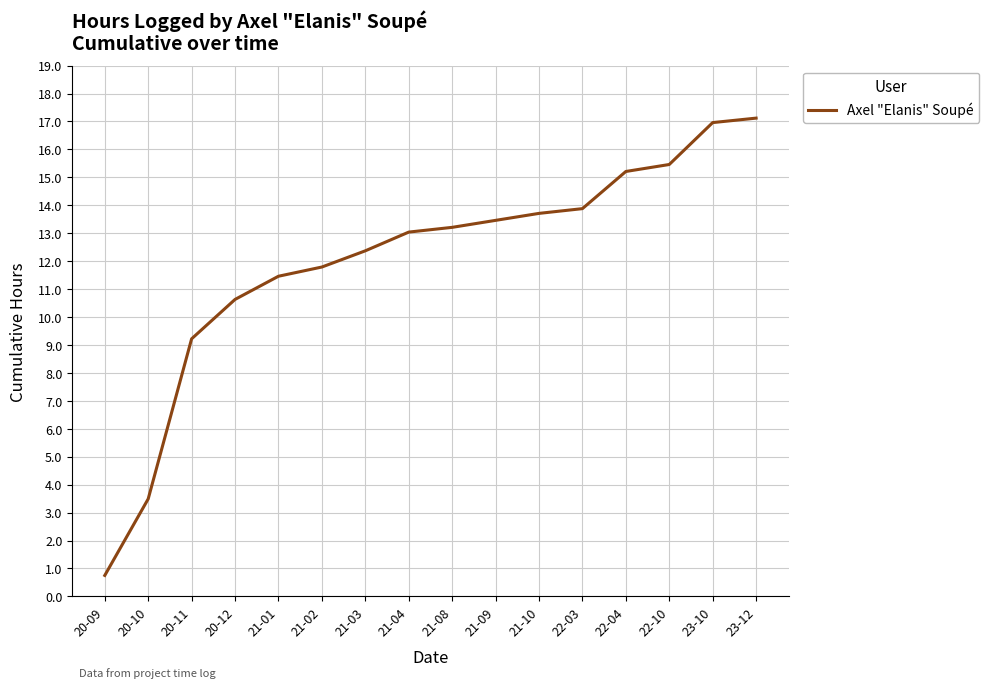

List the labels in order of value, smallest first.

20-09, 20-10, 20-11, 20-12, 21-01, 21-02, 21-03, 21-04, 21-08, 21-09, 21-10, 22-03, 22-04, 22-10, 23-10, 23-12